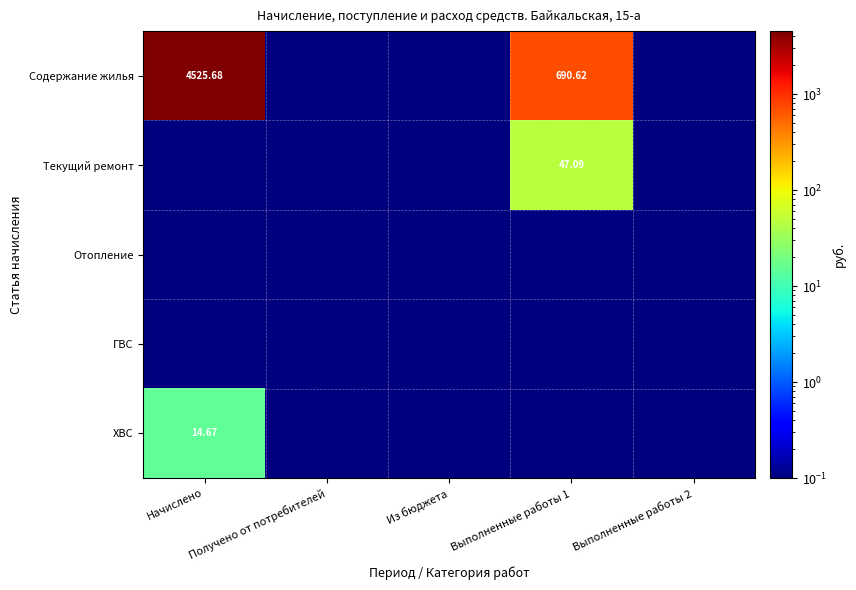

Between Из бюджета and Выполненные работы 2, which is larger?

Из бюджета